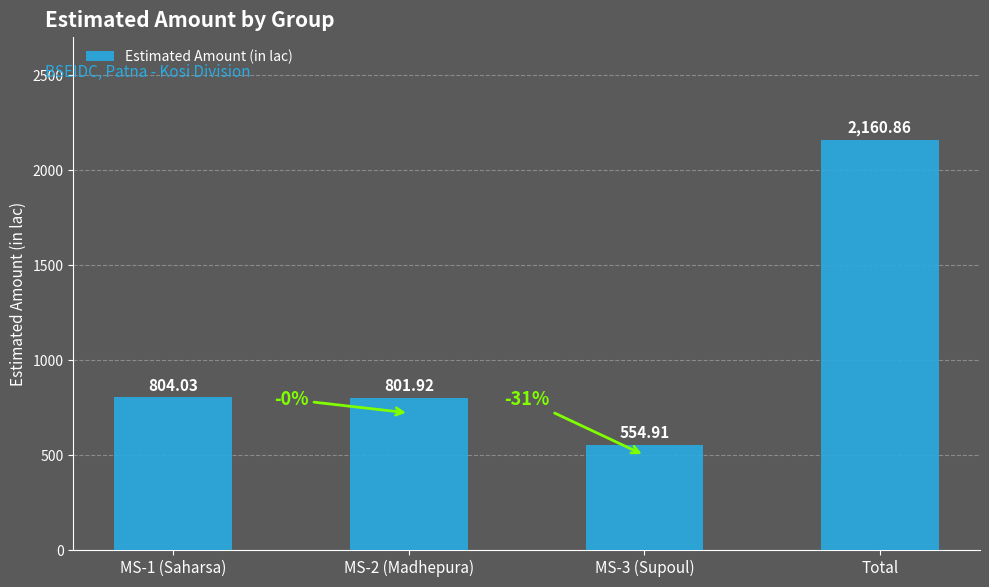

Reading right to left, transcribe all the data shown in this chart.

2160.9	554.9	801.9	804.0